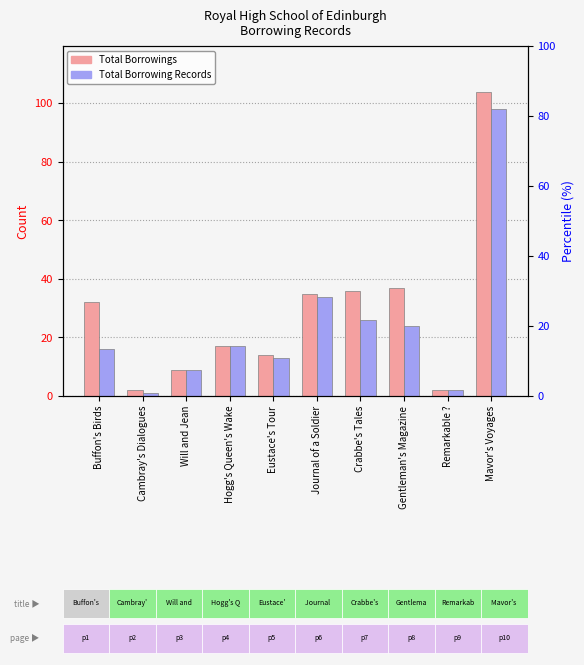

What is the highest value of the Total Borrowing Records series?

98